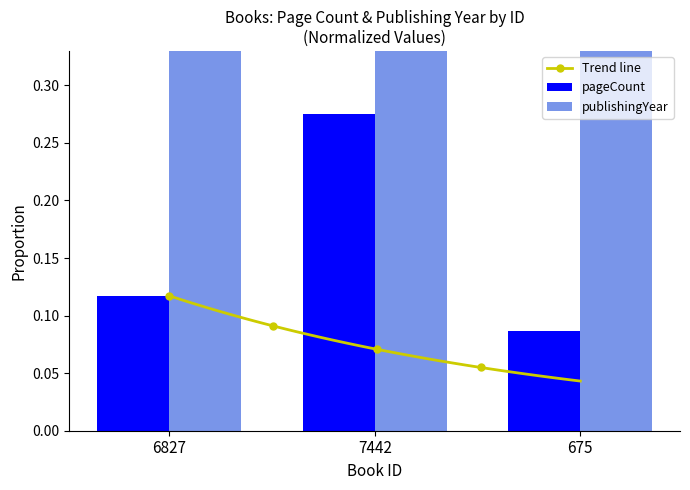

Is the value of publishingYear at 7442 greater than the value of pageCount at 675?

Yes